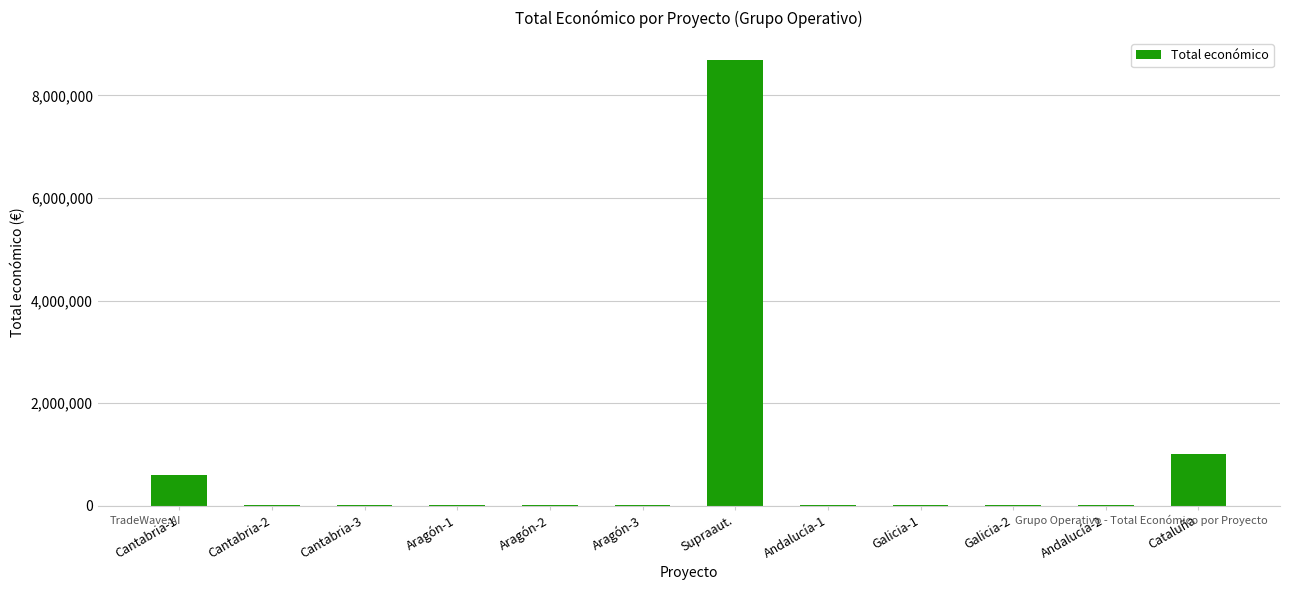

Which category has the highest value across all series?

Supraaut.